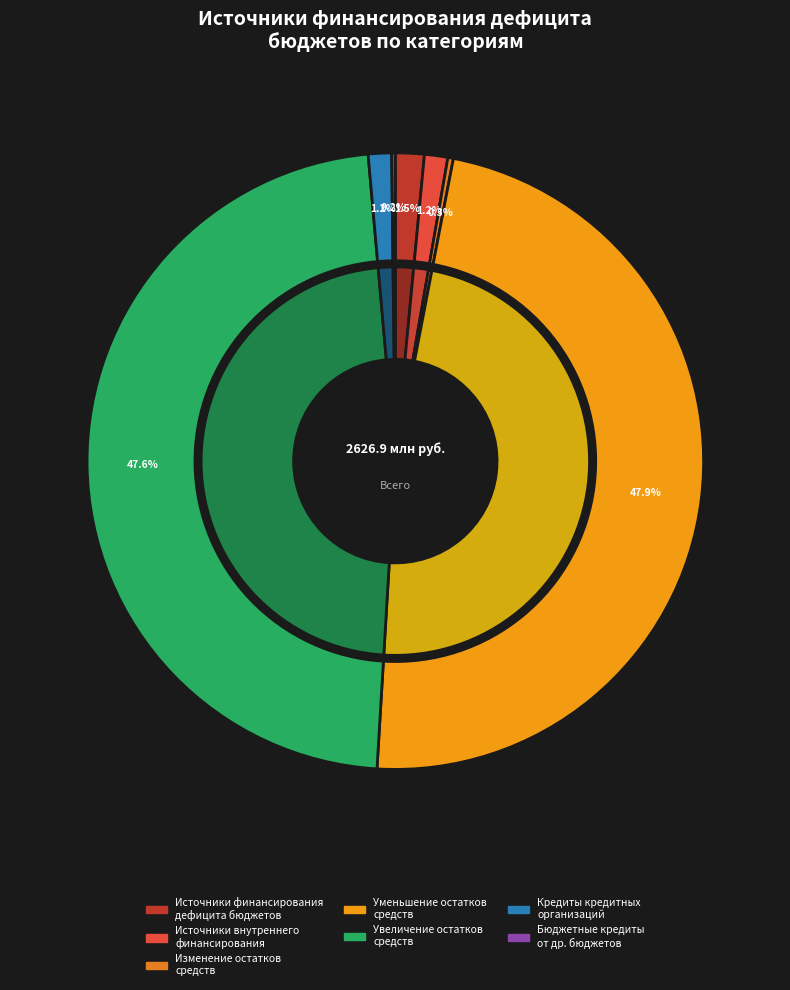

The уменьшение остатков средств, всего slice represents 48% of the pie. True or false?

True